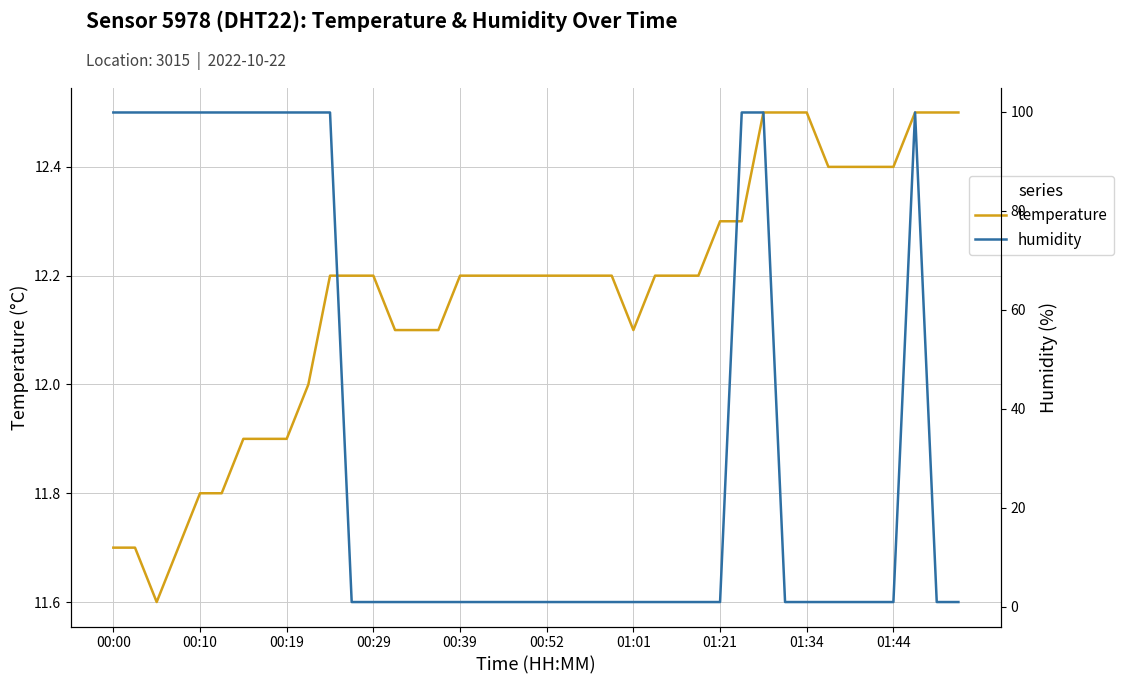

What is the total value across all series at 23?

13.2